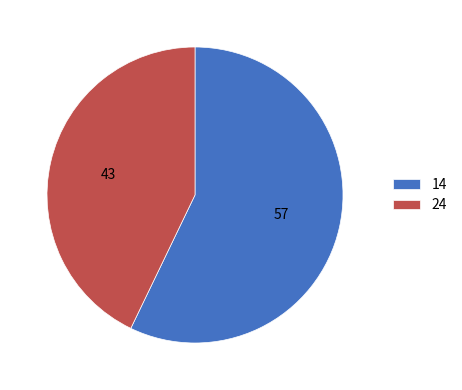

Which slice represents more than half of the pie?

14